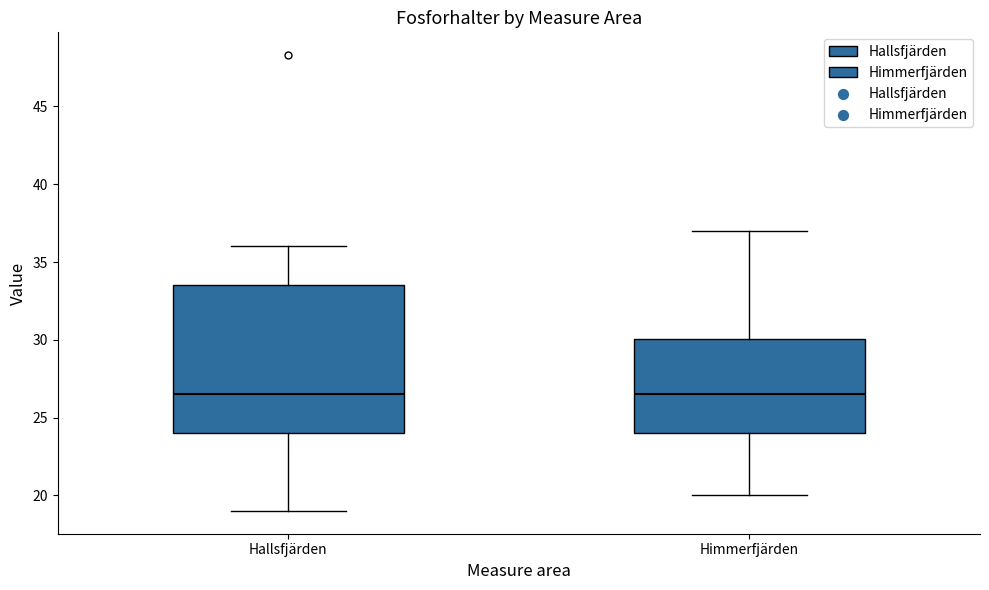

Where is the upper edge of the box for Hallsfjärden on the y-axis? The values are not printed on the chart, so give them approximately, as read against the axis.

33.5